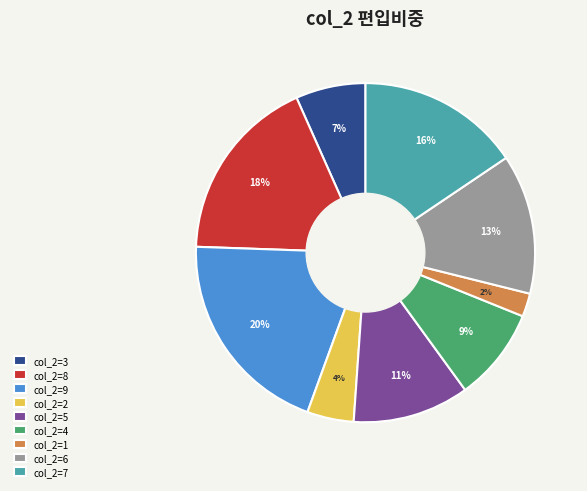

How many segments does this pie chart have?

9